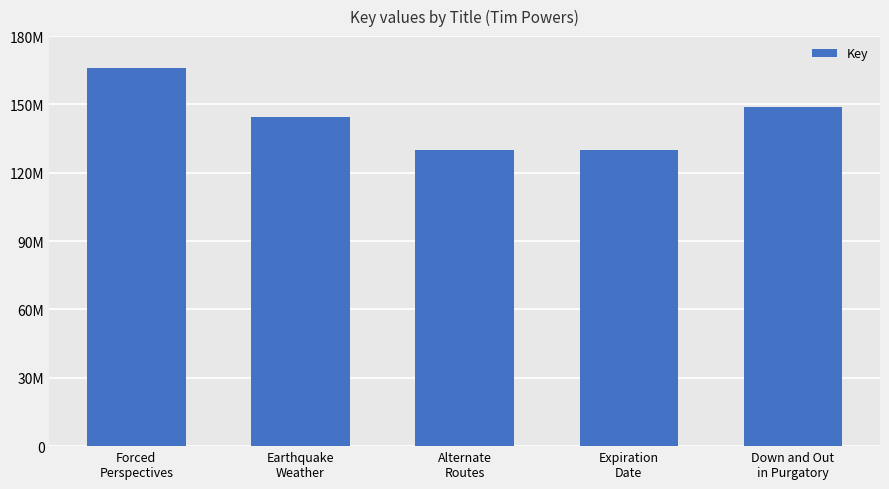

Rank the categories by value from highest to lowest.

Forced
Perspectives, Down and Out
in Purgatory, Earthquake
Weather, Alternate
Routes, Expiration
Date